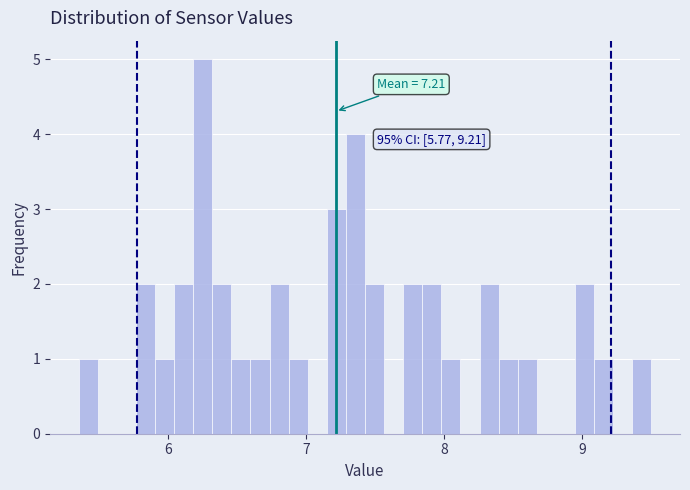

Around what value on the x-axis is the tallest bar? Give the approximate position of its centre, as read against the axis.

6.2